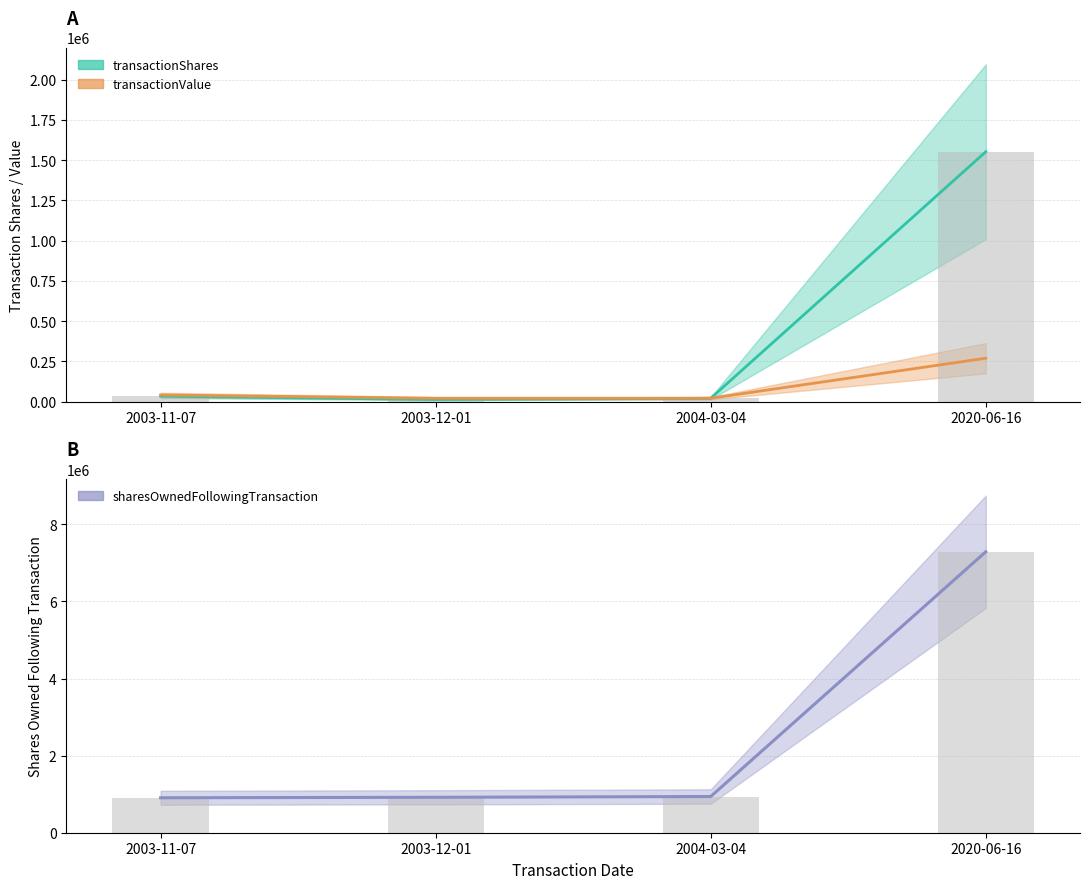

What are all the series names shown in the legend?

transactionShares, transactionValue, sharesOwnedFollowingTransaction